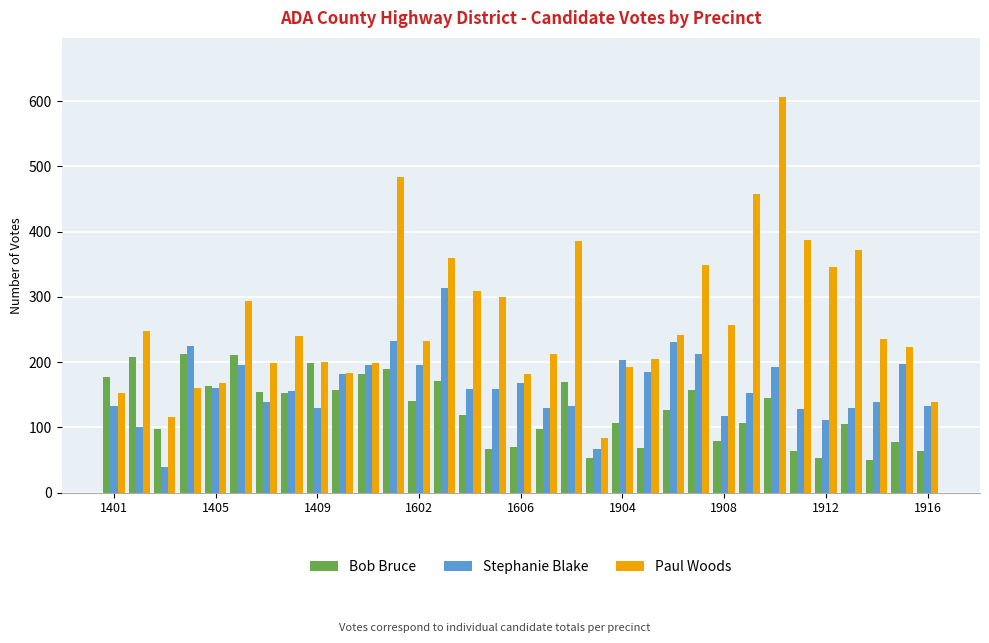

What are all the series names shown in the legend?

Bob Bruce, Stephanie Blake, Paul Woods